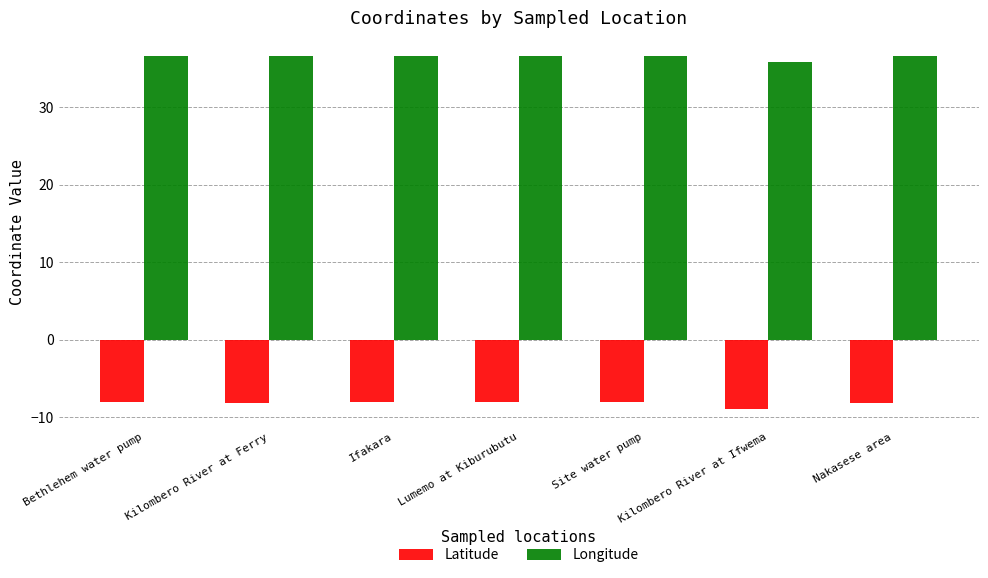

How many bars are there in each group?

2